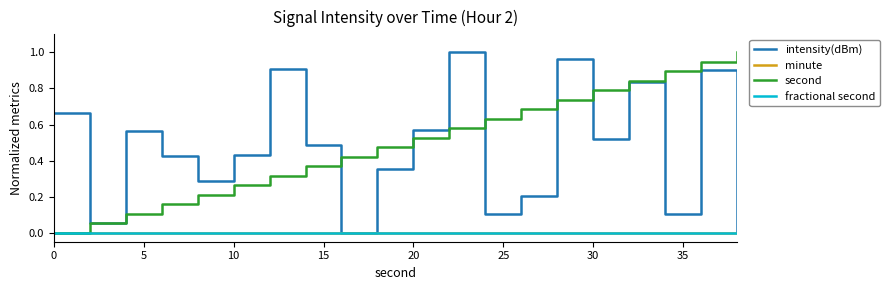

True or false: minute and second intersect in this chart.

False